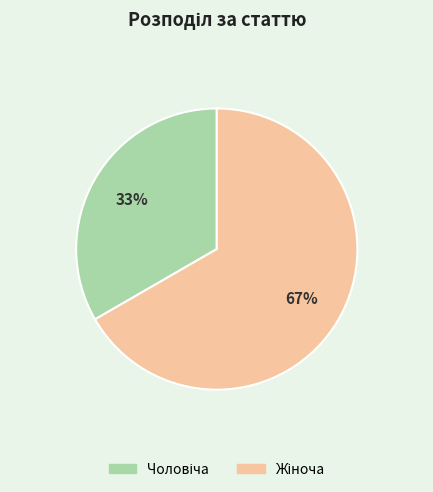

To the nearest percent, what is the average slice percentage?

50%